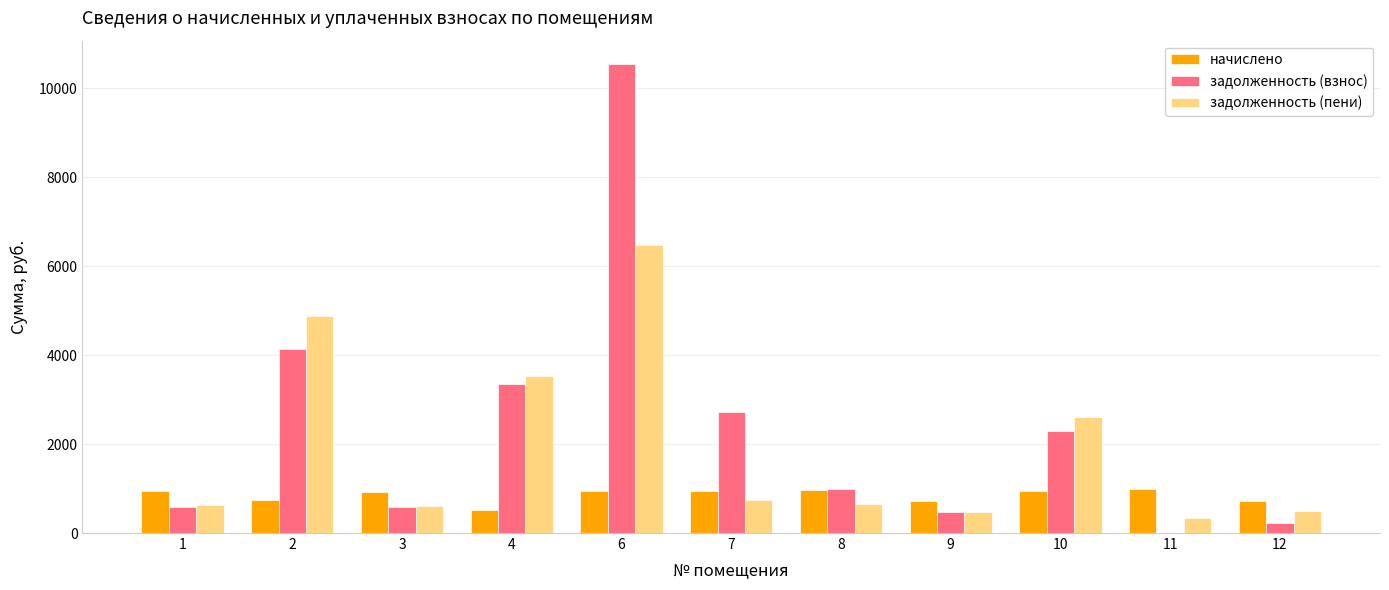

Which series changed the most between 6 and 9?

задолженность (взнос)